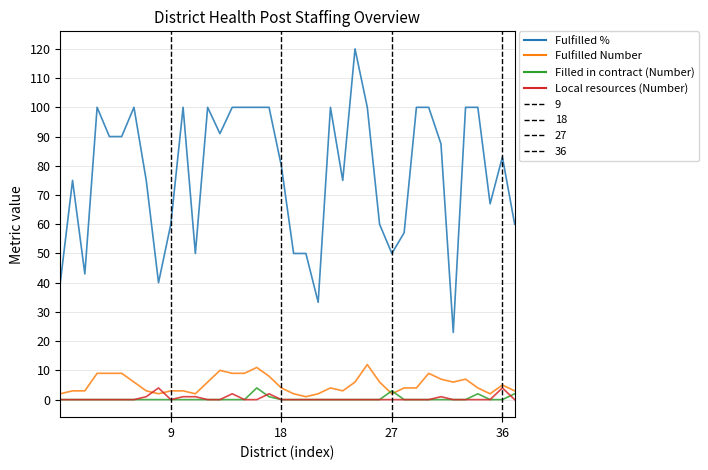

What is the highest value of the Filled in contract (Number) series?

4.0